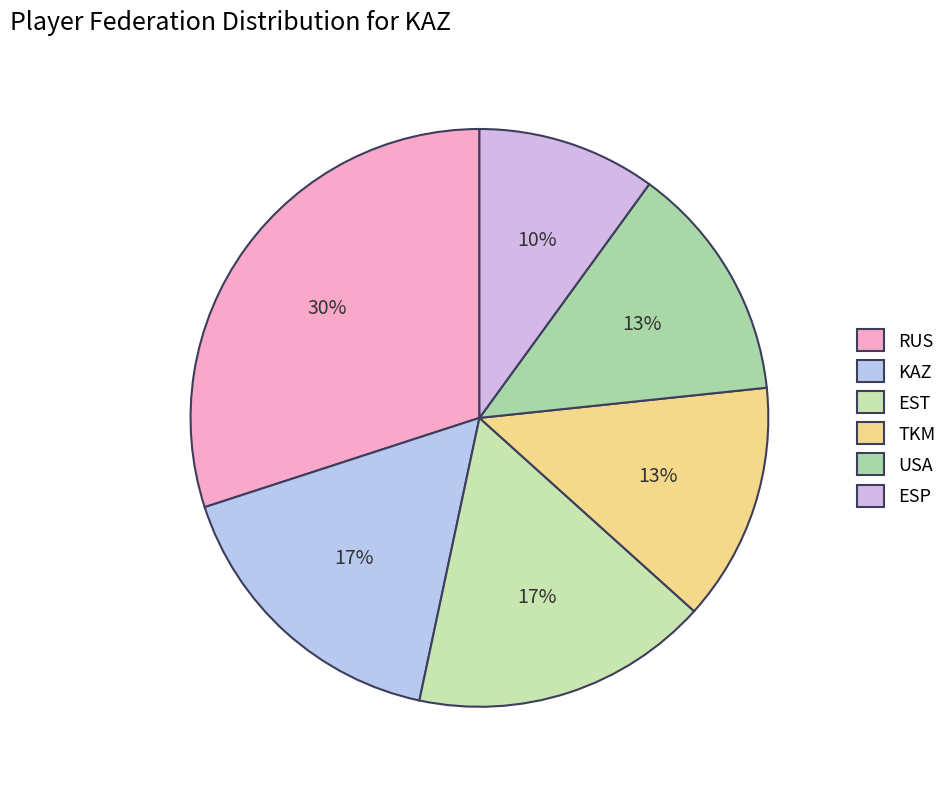

Which category has the biggest portion of the pie?

RUS